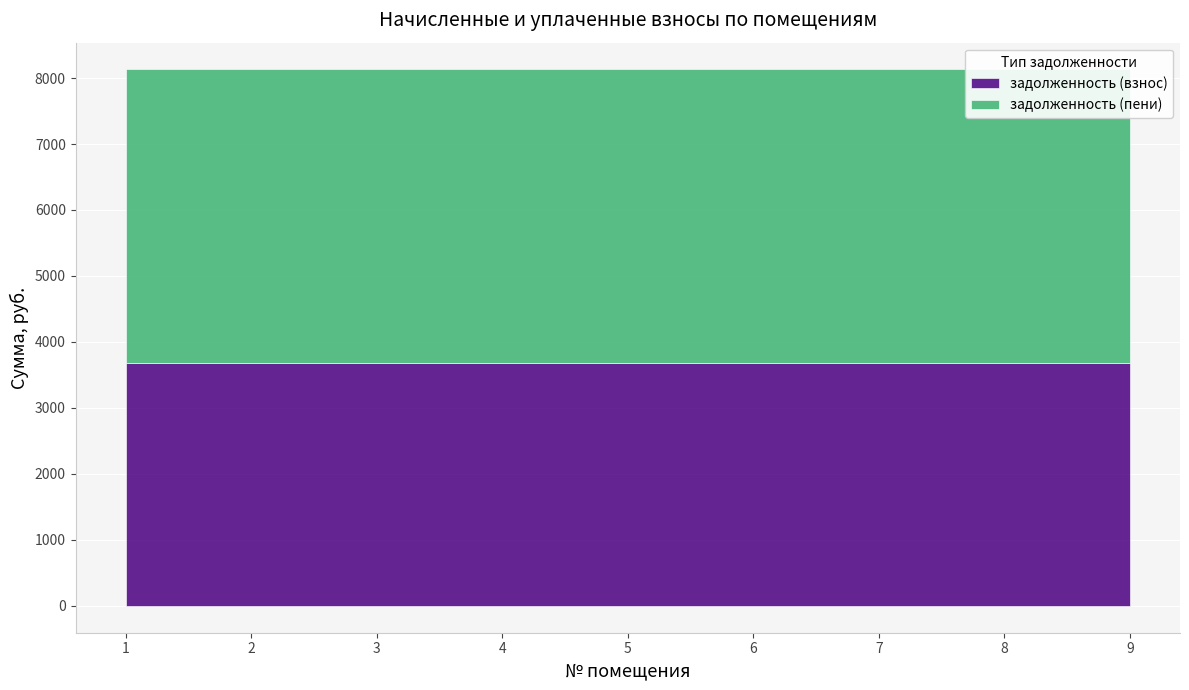

Reading left to right, list all the values displayed in this chart.

задолженность (взнос): 1=3686.4	2=3686.4	3=3686.4	4=3686.4	5=3686.4	6=3686.4	7=3686.4	8=3686.4	9=3686.4
задолженность (пени): 1=4443.0	2=4443.0	3=4443.0	4=4443.0	5=4443.0	6=4443.0	7=4443.0	8=4443.0	9=4443.0